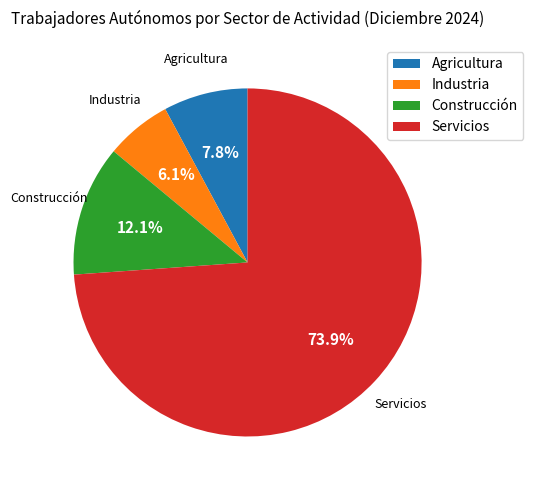

Is the sum of Servicios and Agricultura greater than half?

Yes